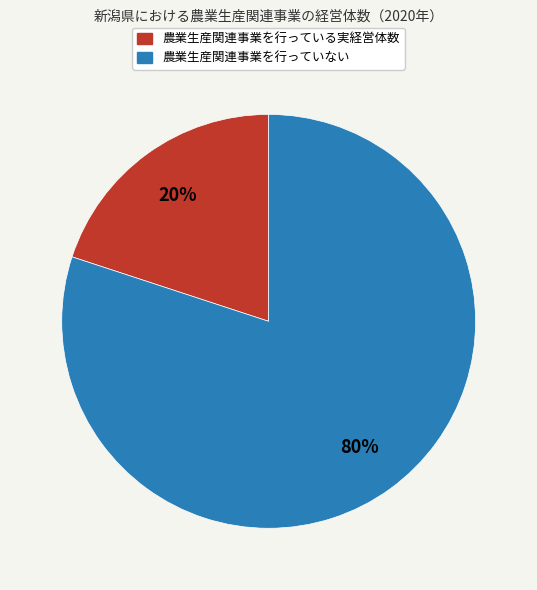

To the nearest percent, what portion does 農業生産関連事業を行っている実経営体数 represent?

20%